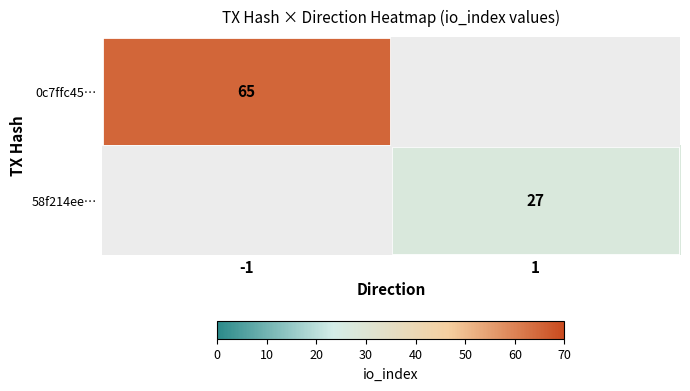

The 58f214ee… series shows 16 at 1. True or false?

False